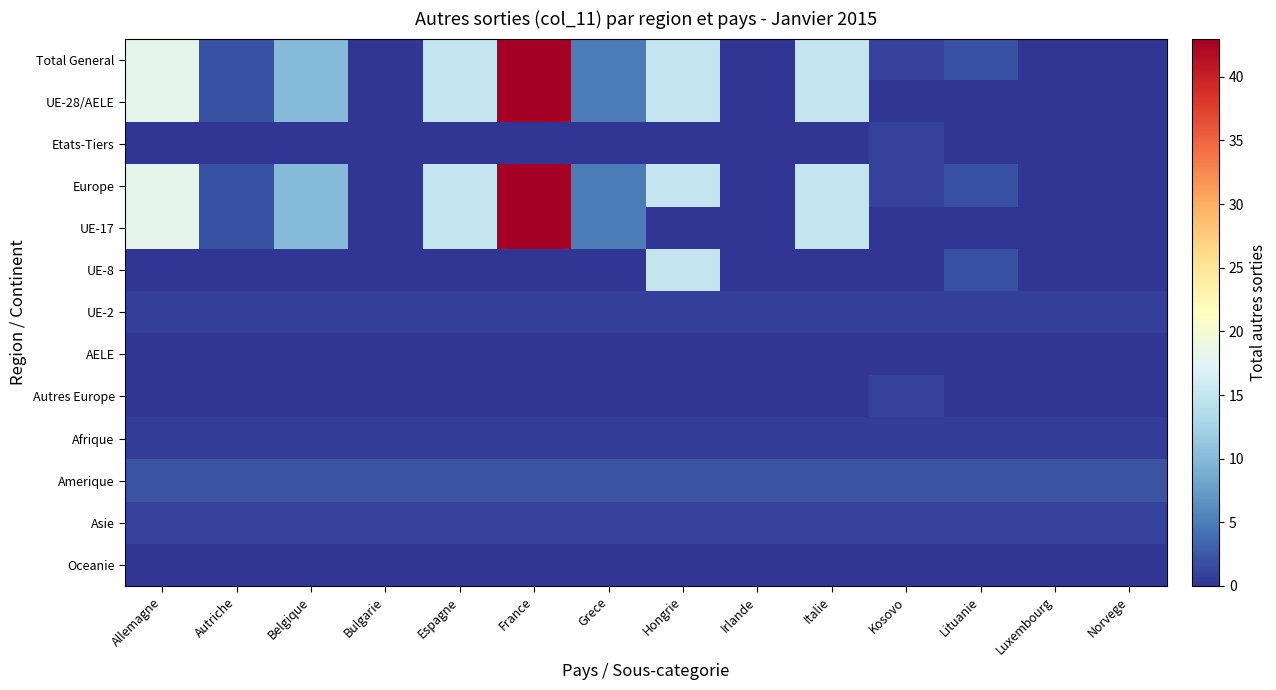

At Norvege, list the series in order from largest to smallest.

Amerique, Asie, UE-2, Afrique, Oceanie, Total General, UE-28/AELE, Etats-Tiers, Europe, UE-17, UE-8, AELE, Autres Europe